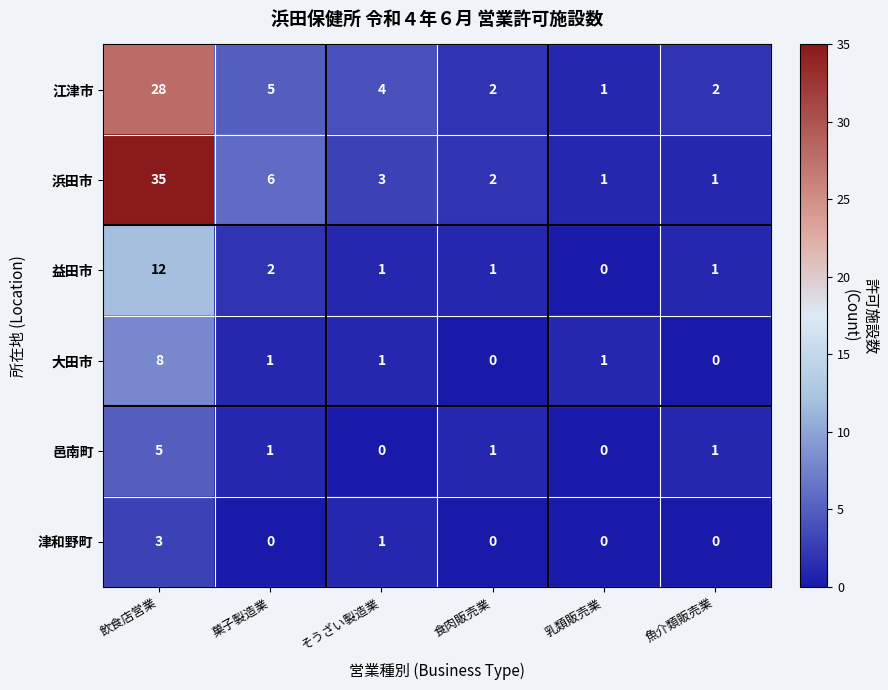

True or false: 津和野町 has a value of 0 at 乳類販売業.

True